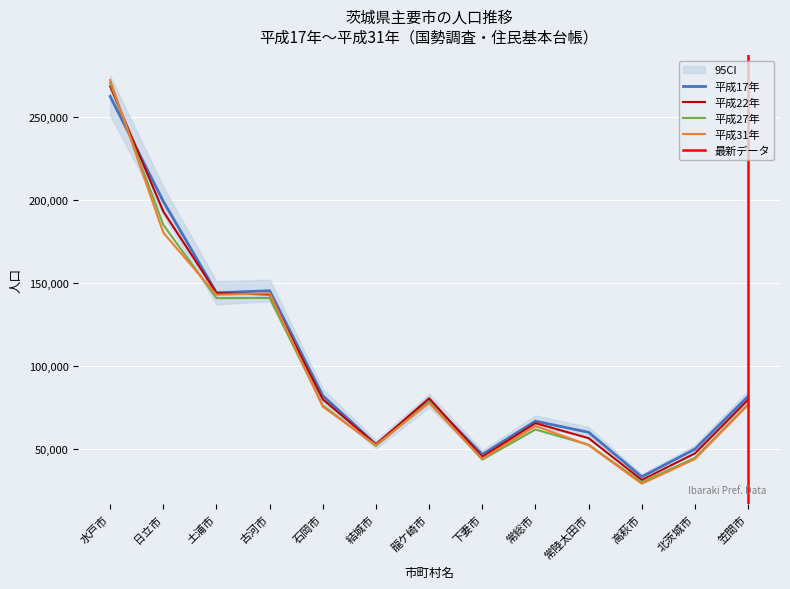

Which series has the widest spread of values?

平成31年